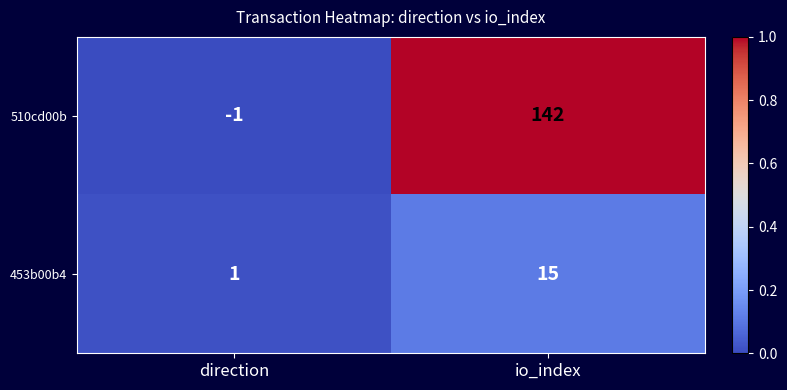

True or false: 453b00b4 has a value of 1 at direction.

True